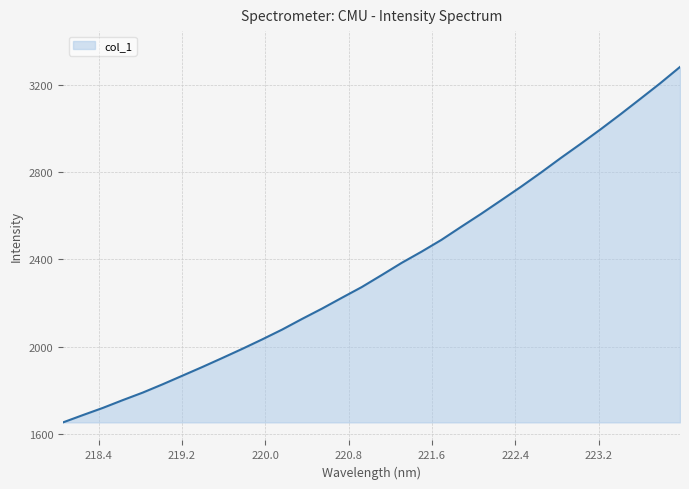

Reading left to right, extract all data points from this chart.

1654.0	1687.6	1720.4	1756.1	1790.4	1828.5	1868.2	1907.9	1949.0	1990.8	2034.1	2079.0	2127.7	2174.9	2224.6	2273.7	2328.5	2384.2	2435.5	2489.6	2549.8	2609.0	2670.6	2732.8	2797.4	2864.3	2929.1	2995.6	3064.3	3135.1	3206.5	3281.5